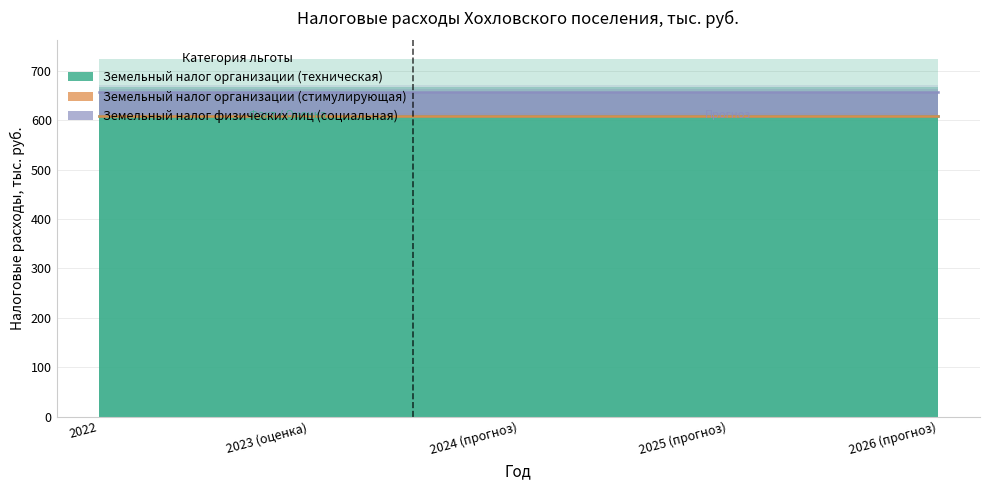

Reading right to left, transcribe all the data shown in this chart.

Земельный налог организации (техническая): 609	609	609	609	609
Земельный налог организации (стимулирующая): 0	0	0	0	0
Земельный налог физических лиц (социальная): 48	48	48	48	48